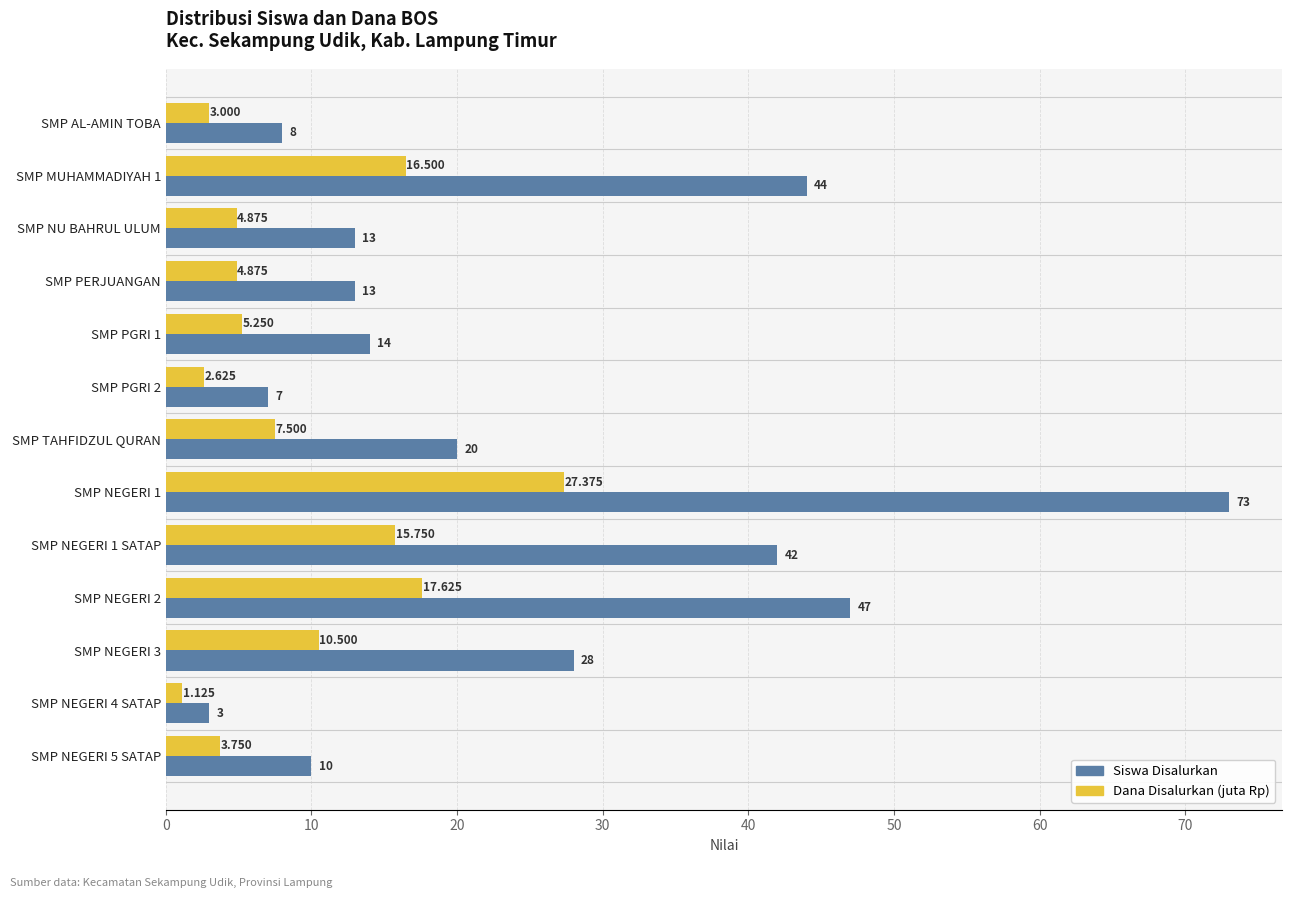

At SMP NU BAHRUL ULUM, list the series in order from smallest to largest.

Dana Disalurkan (juta Rp), Siswa Disalurkan